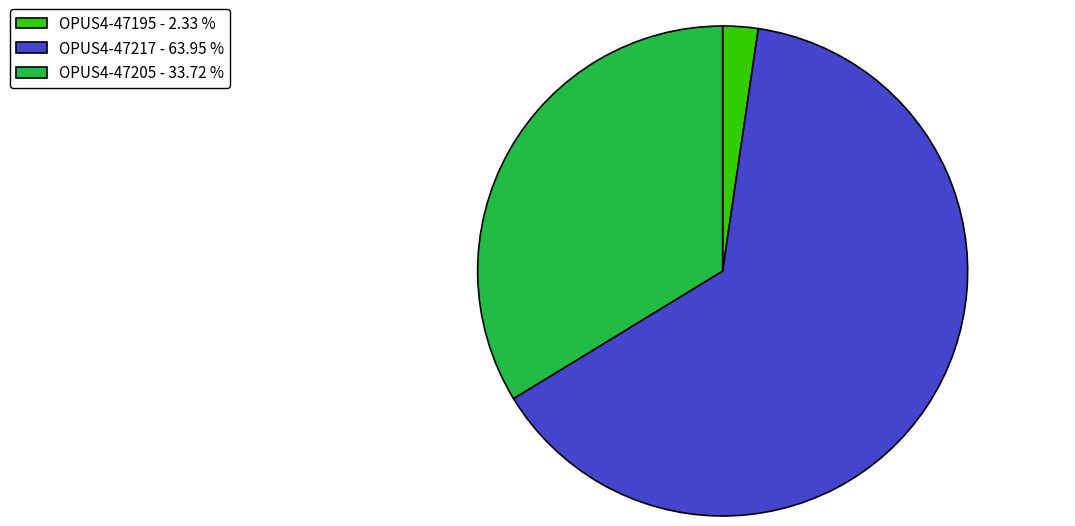

Is the sum of OPUS4-47205 and OPUS4-47195 greater than half?

No